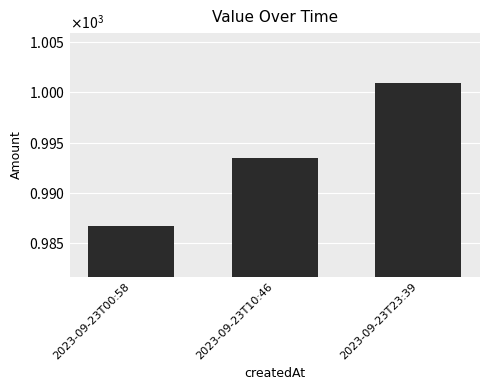

Is it true that the value at 2023-09-23T10:46 is 1414.1?

False